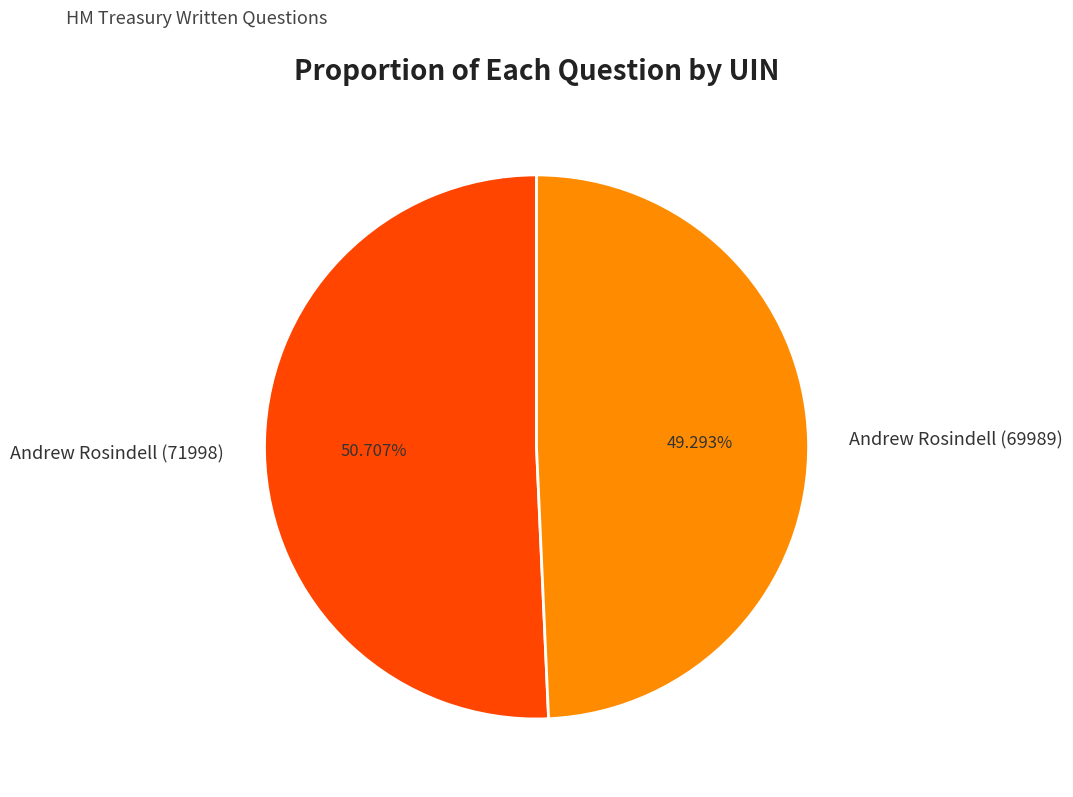

Rank the categories by value from highest to lowest.

Andrew Rosindell (71998), Andrew Rosindell (69989)